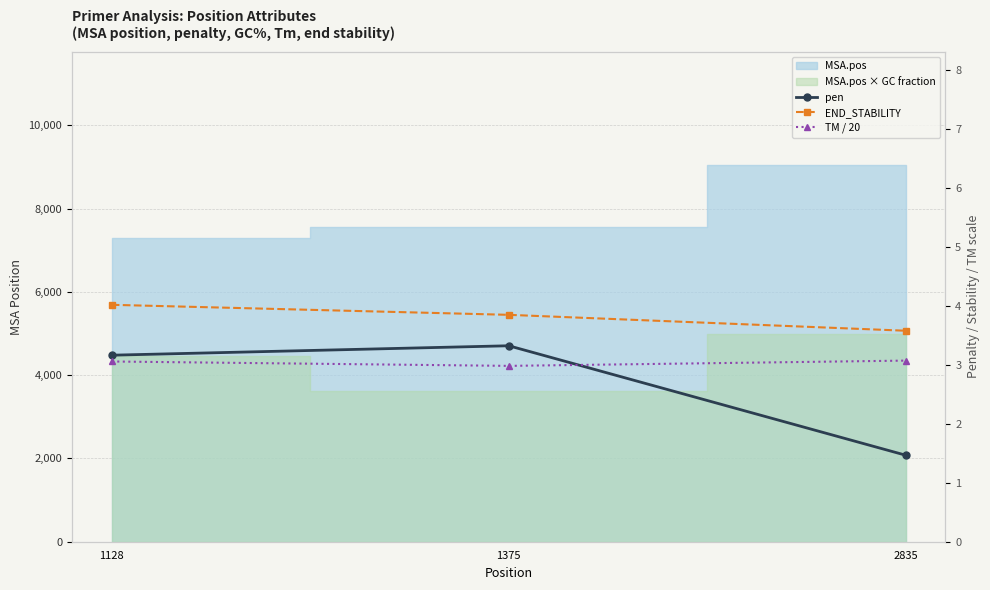

The value of END_STABILITY at 1128 is 4.0. True or false?

True